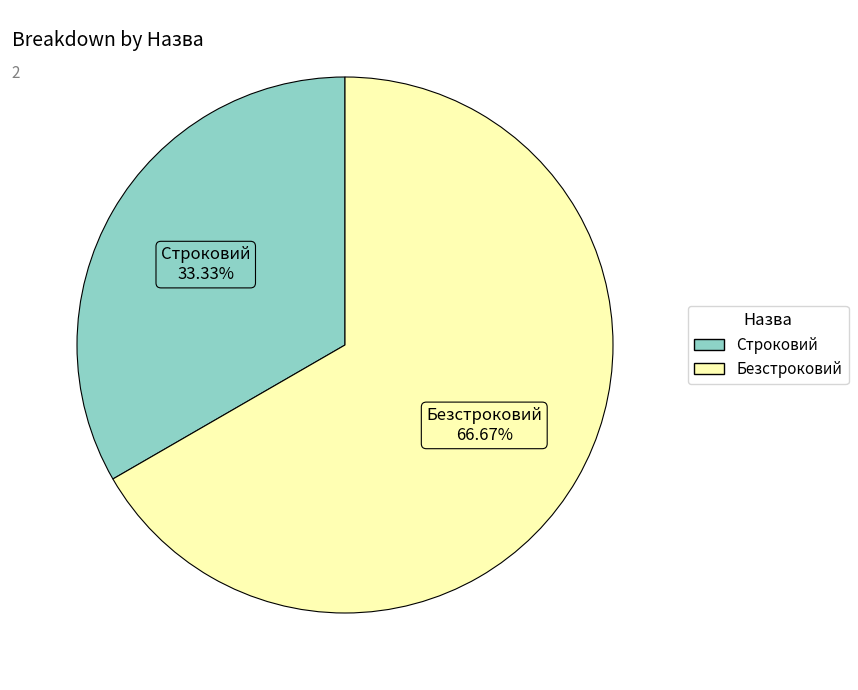

How many segments does this pie chart have?

2